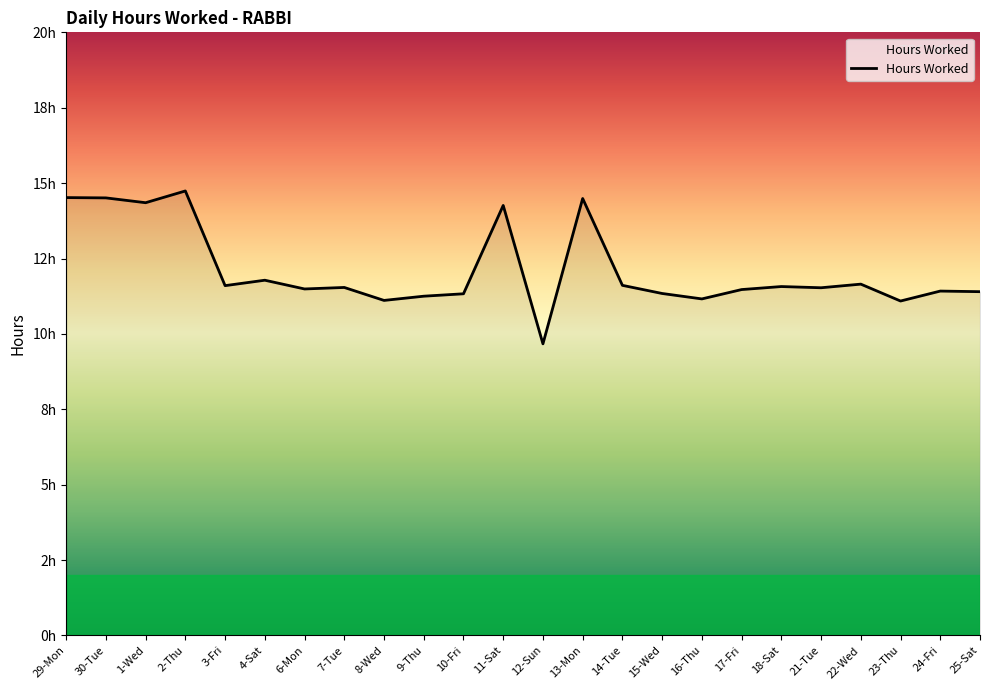

Does the chart have visible grid lines?

No